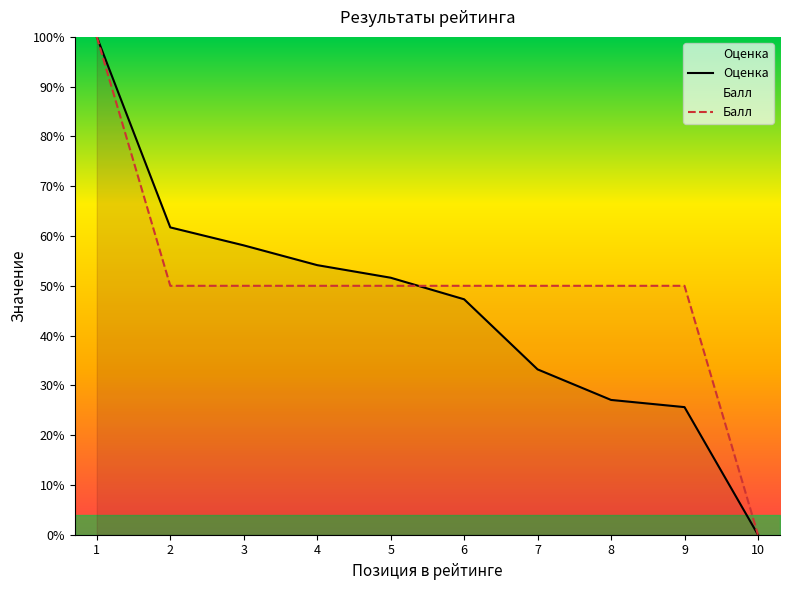

What is the value of the Балл point at the 2nd from the left?

50.0